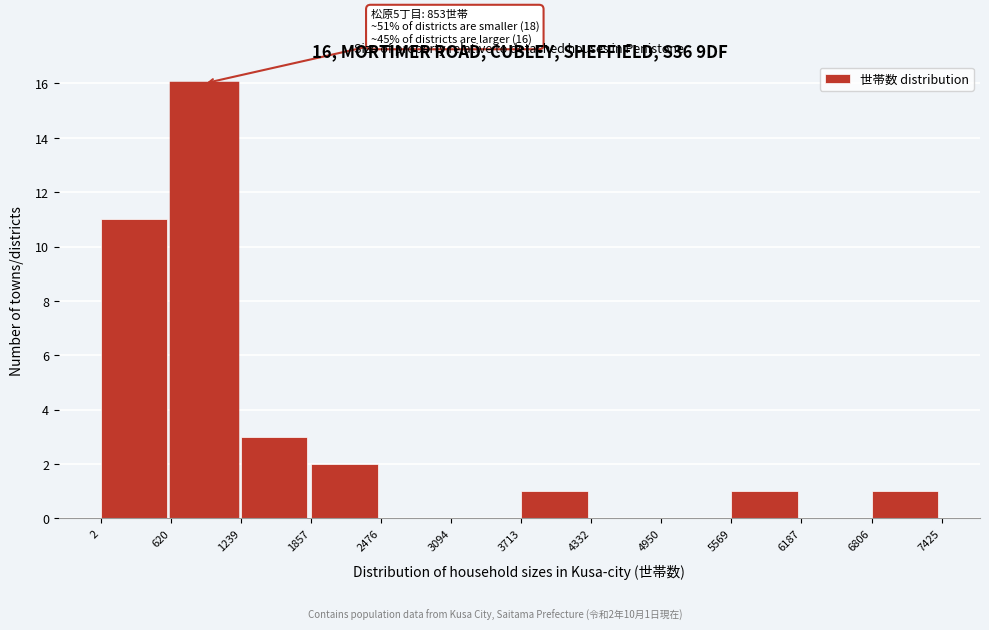

Which range on the x-axis has the tallest bar?

620 to 1239